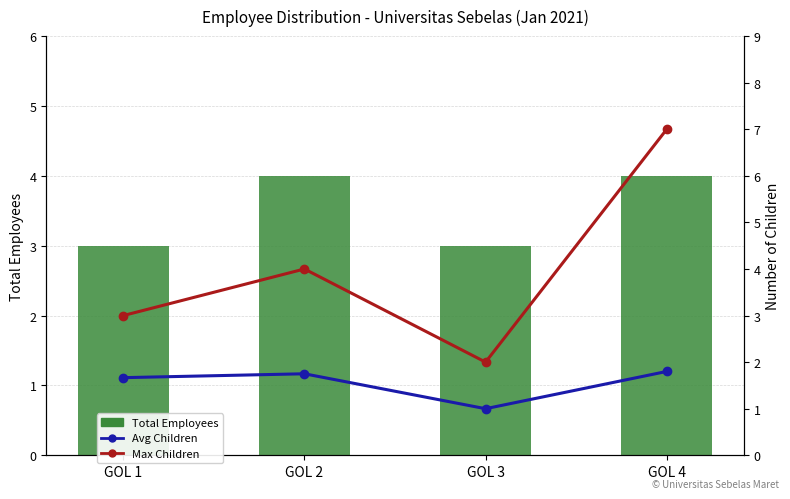

What is the value of the Avg Children bar at the 2nd from the left?

1.8